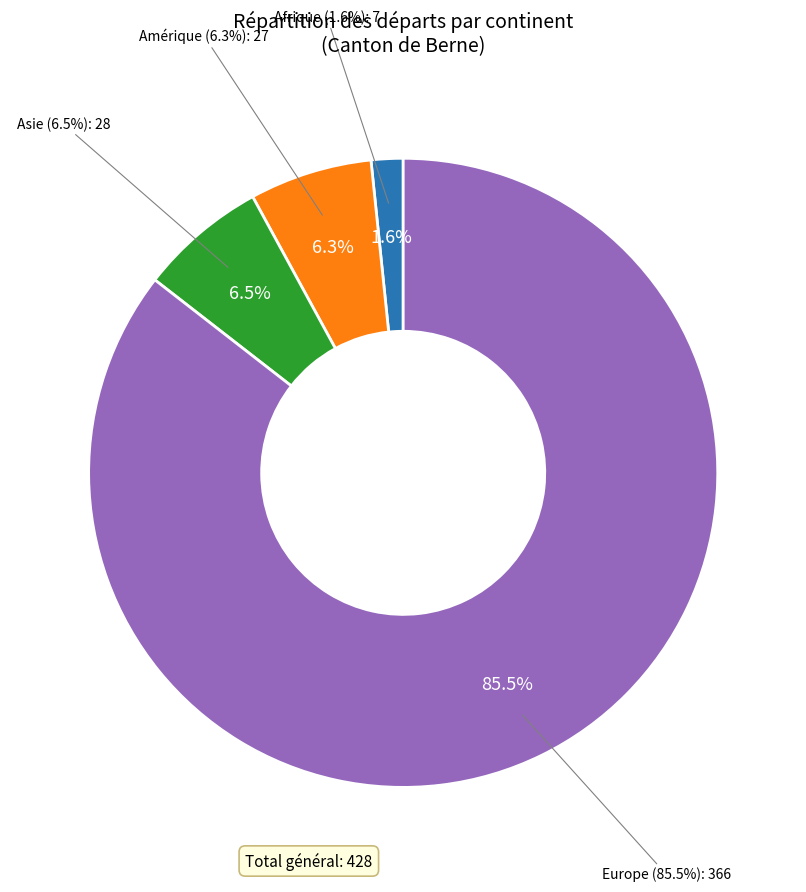

Does Amérique represent more than half of the total?

No